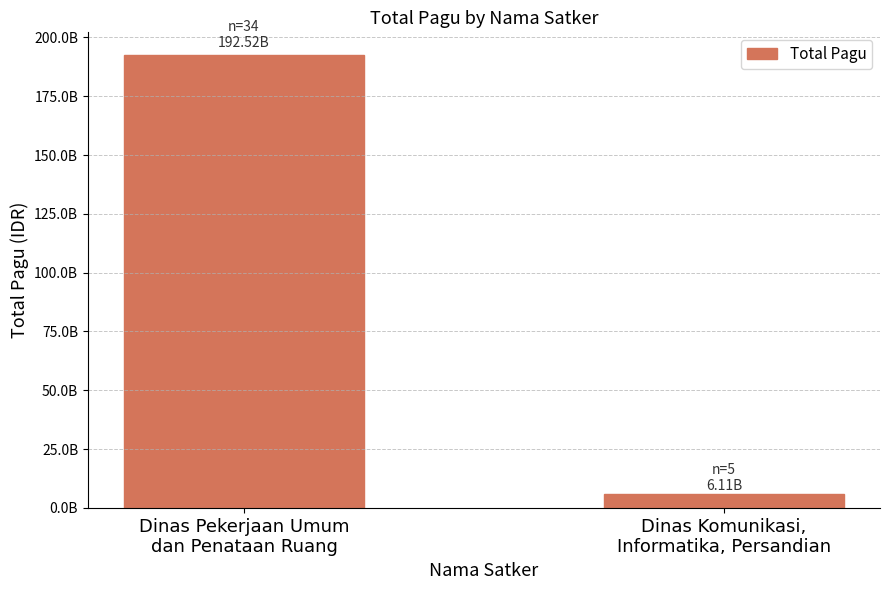

Is it true that the value at Dinas Komunikasi,
Informatika, Persandian is 6114414300?

True